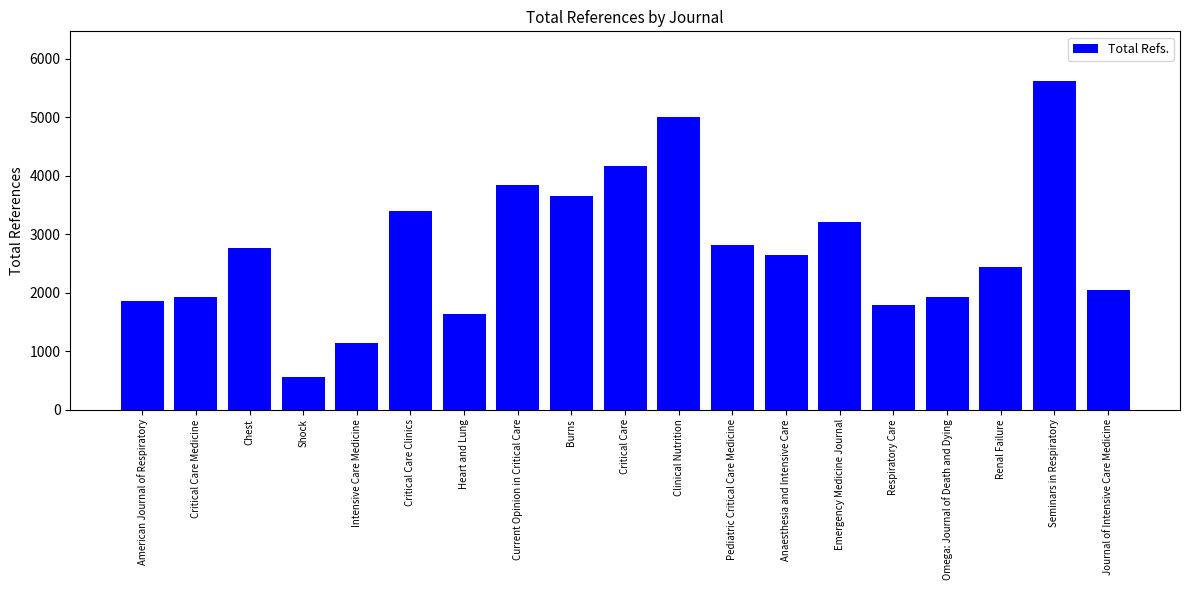

Which label corresponds to the smallest value in the chart?

Shock